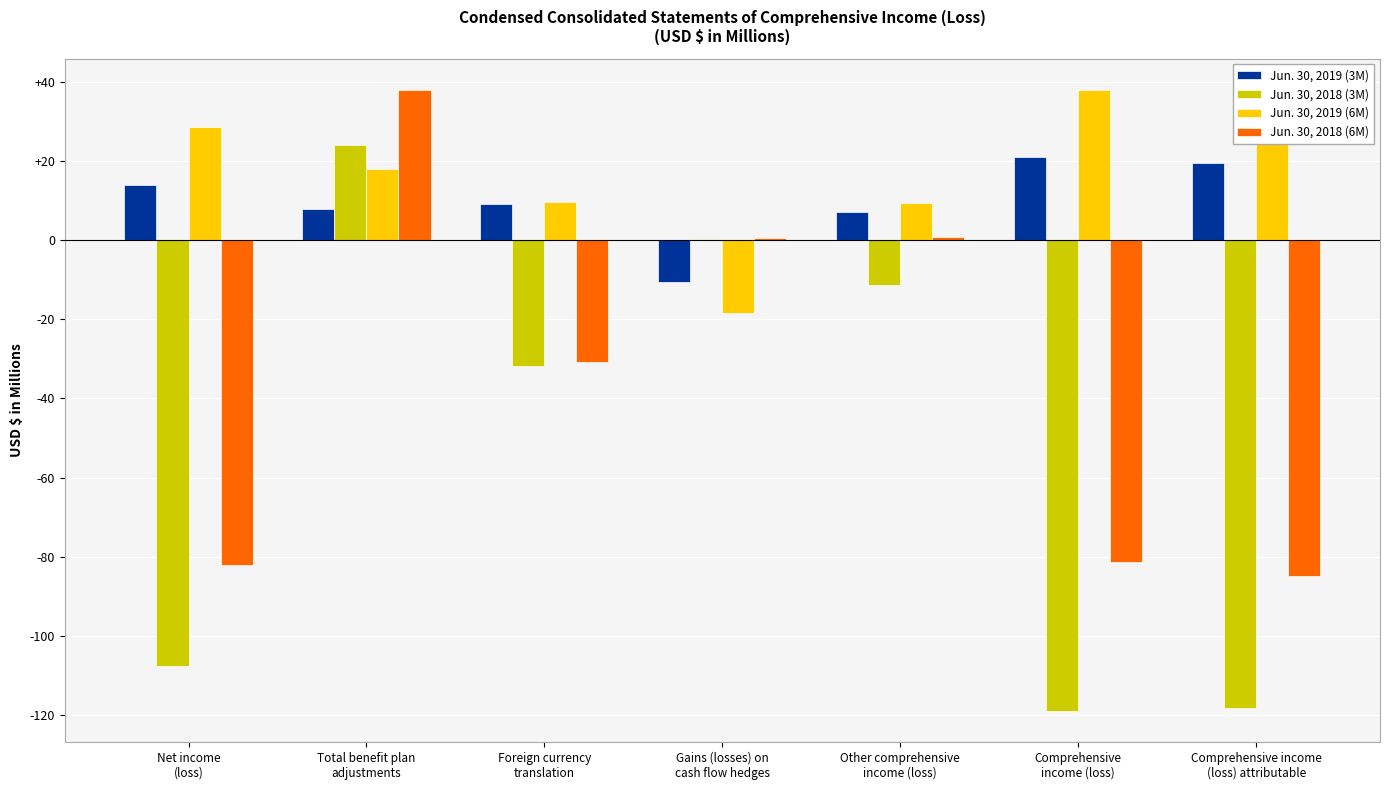

Which series has the largest total across all categories?

Jun. 30, 2019 (6M)